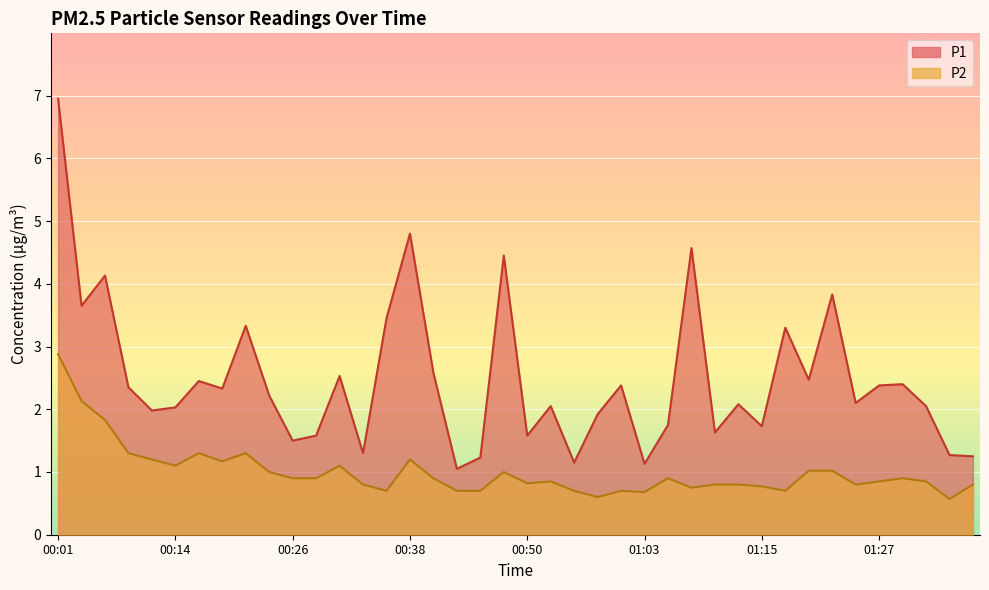

What is the total value across all series at 00:41?

3.5